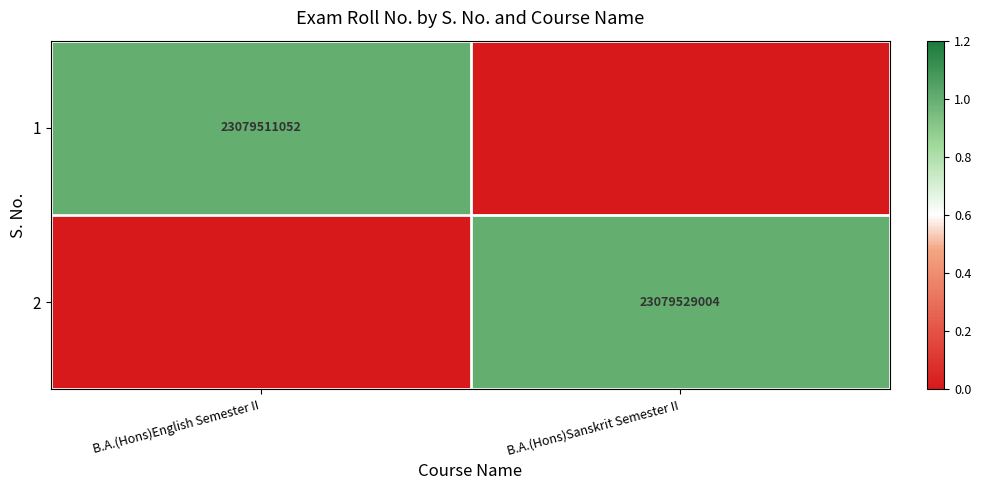

At how many categories does at least one series exceed 0?

2